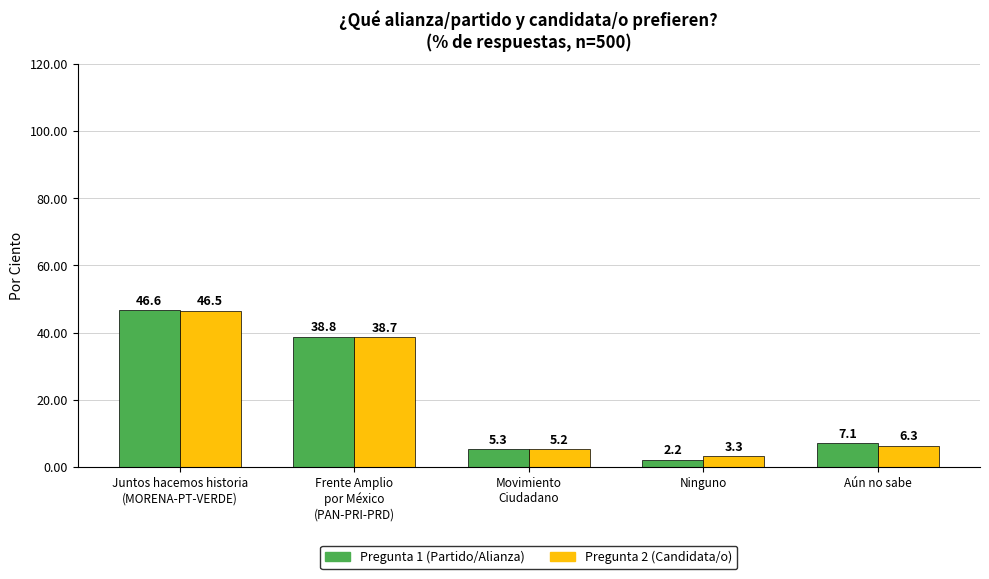

Which series has the largest range (max minus min)?

Pregunta 1 (Partido/Alianza)